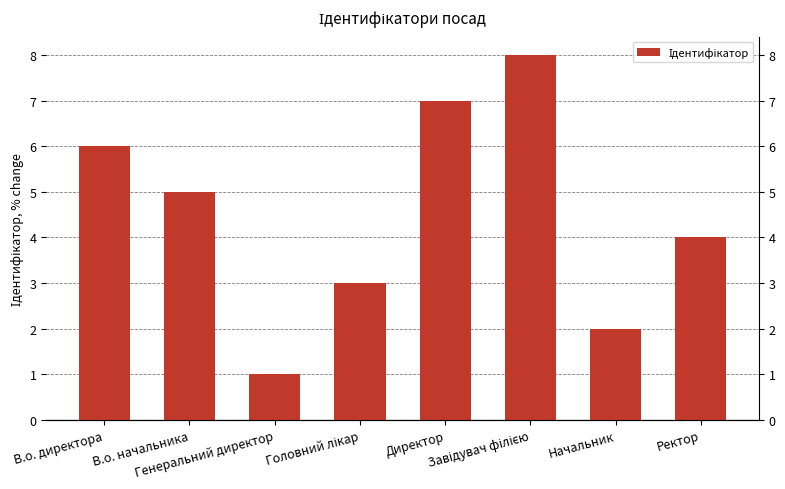

What is the ratio of the value at Головний лікар to the value at Начальник?

1.5